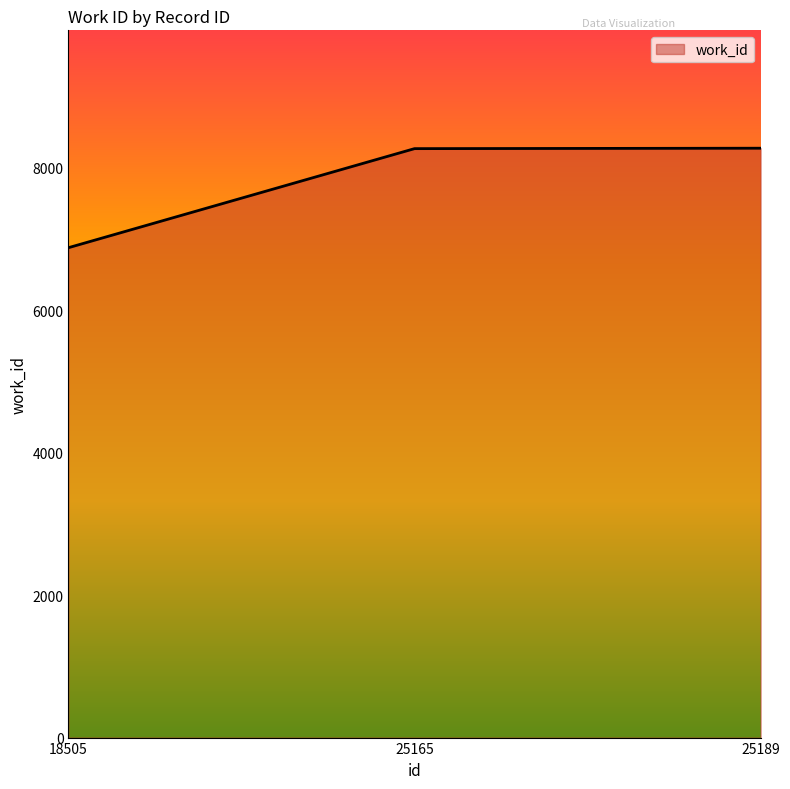

How many values are below 8270?

1